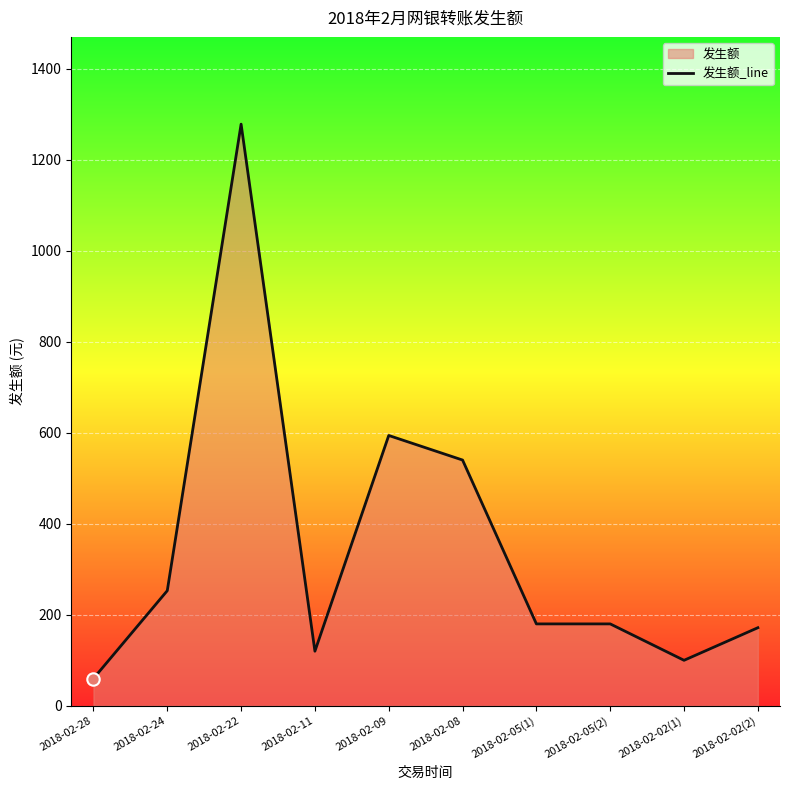

Between 2018-02-28 and 2018-02-22, which is larger?

2018-02-22